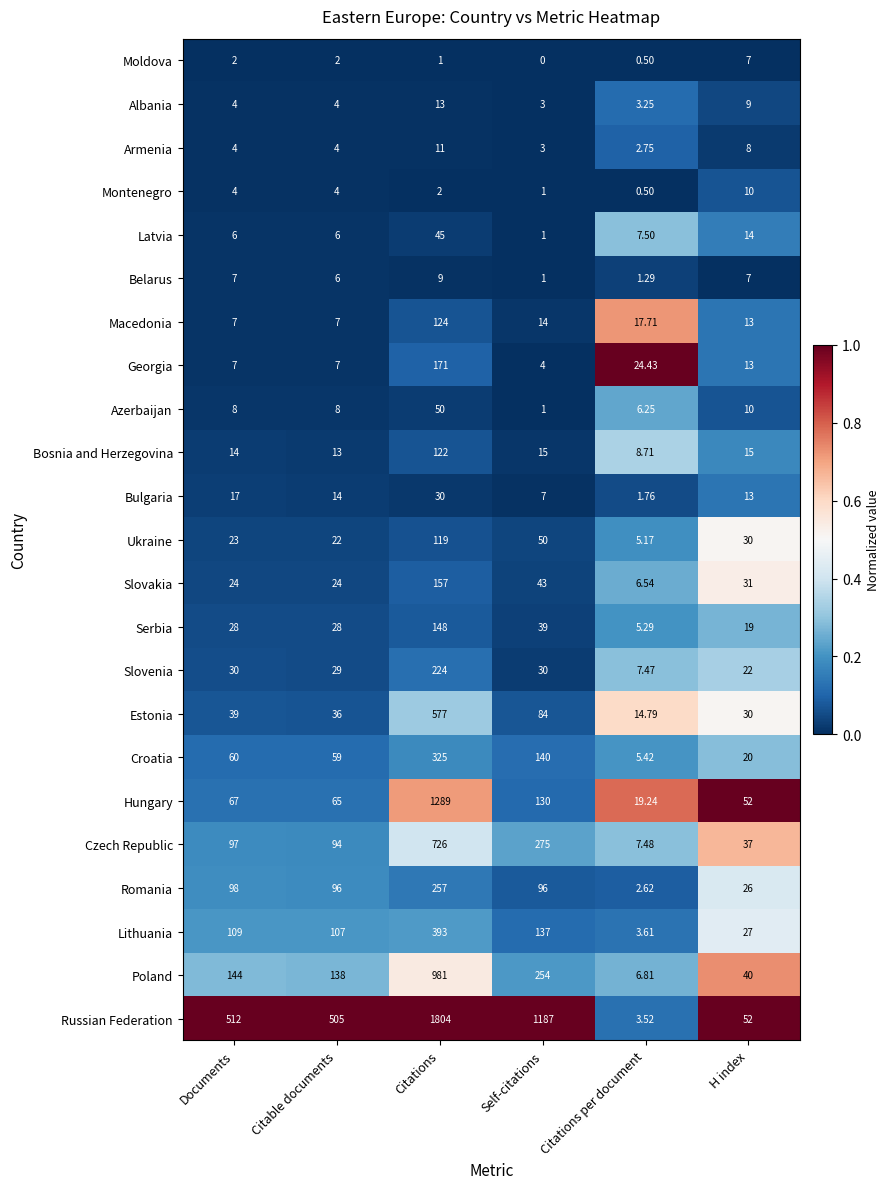

At how many categories does at least one series exceed 0?

6